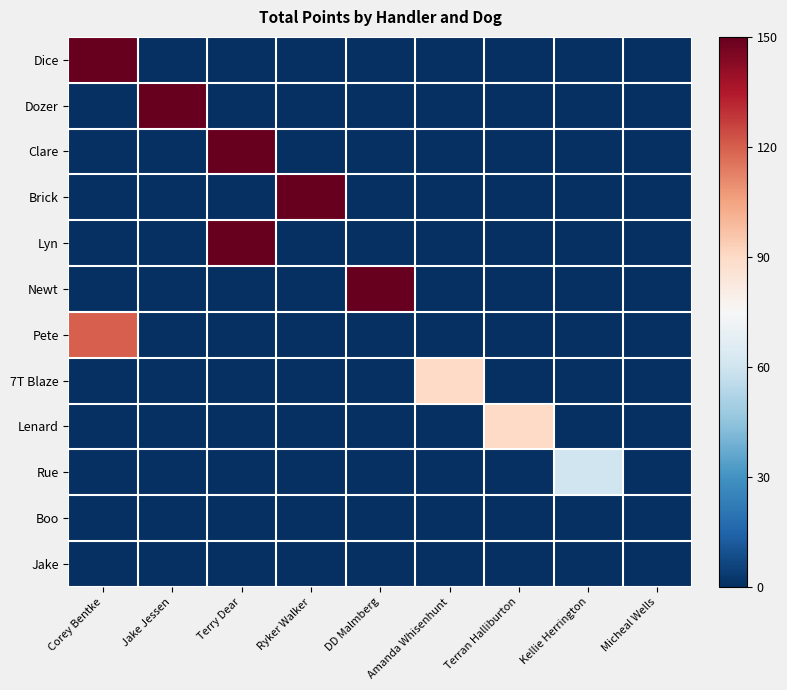

What is the greatest value displayed?

150